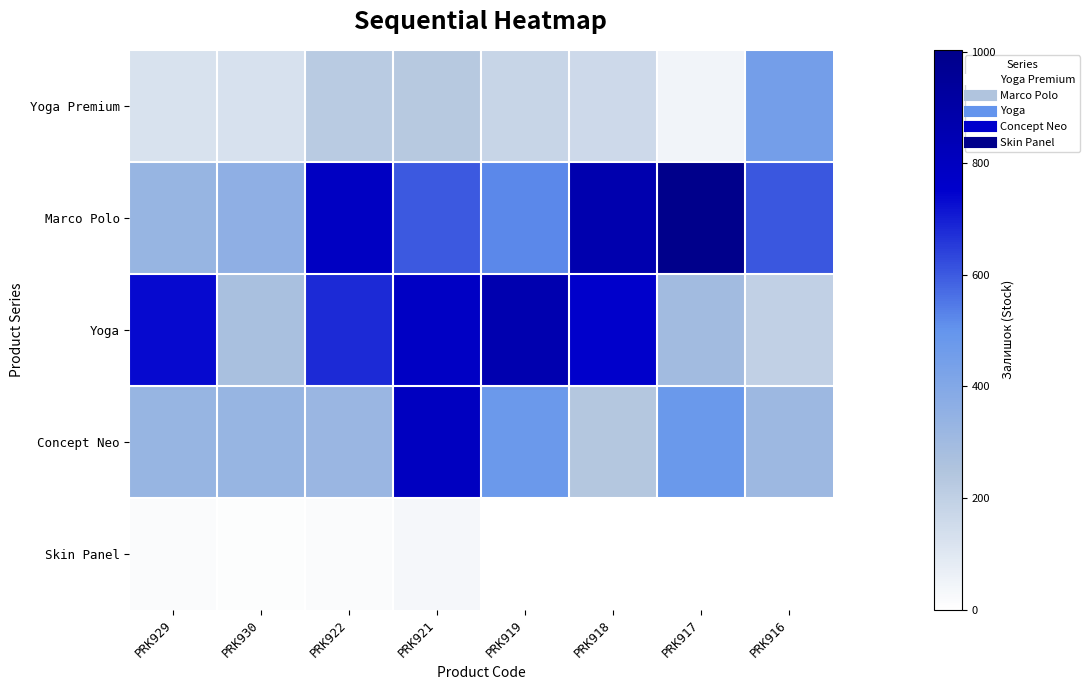

Rank the series at PRK917 from highest to lowest value.

Marco Polo, Concept Neo, Yoga, Yoga Premium, Skin Panel